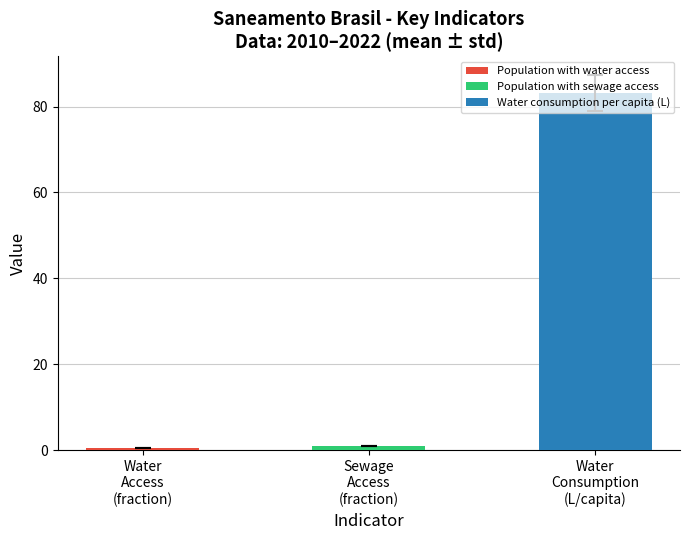

How many categories are shown in the chart?

3